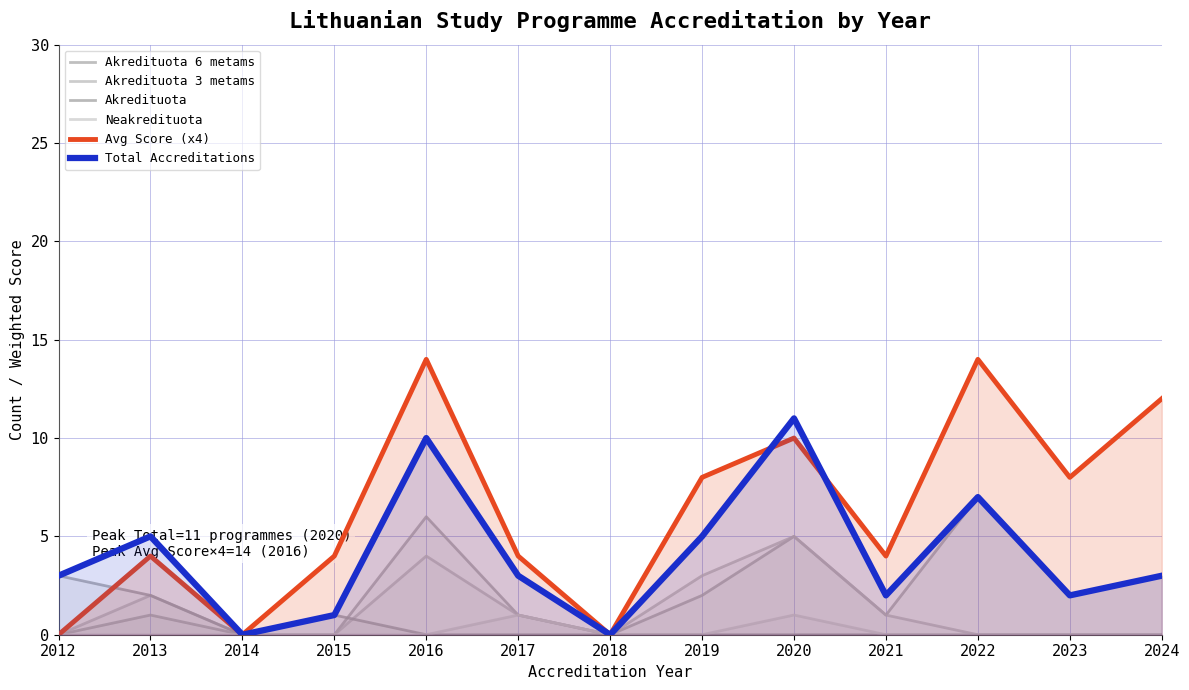

Count the number of categories in the chart.

13